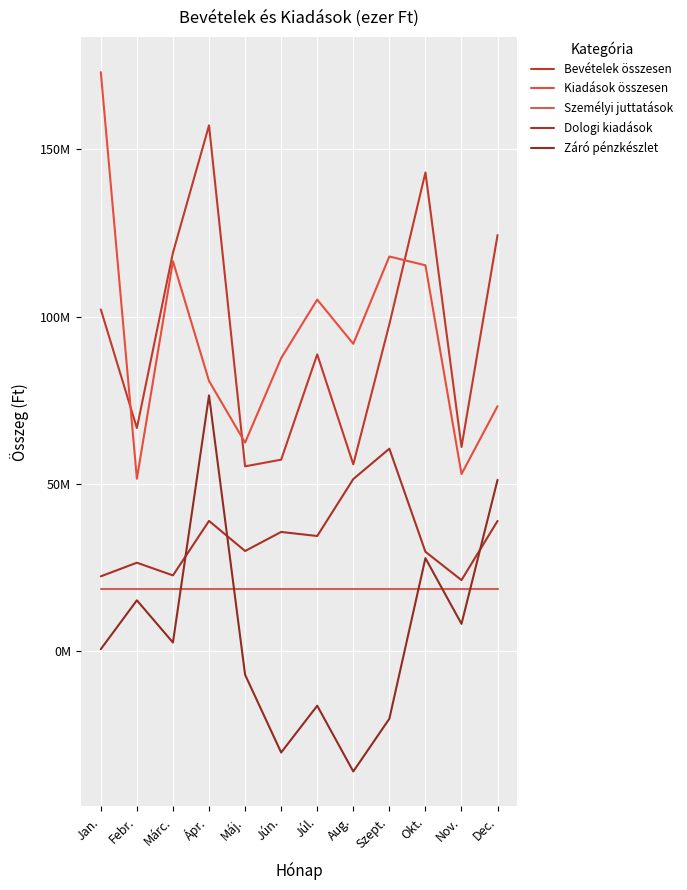

Where do Bevételek összesen and Kiadások összesen first cross each other?

Jan. and Febr.